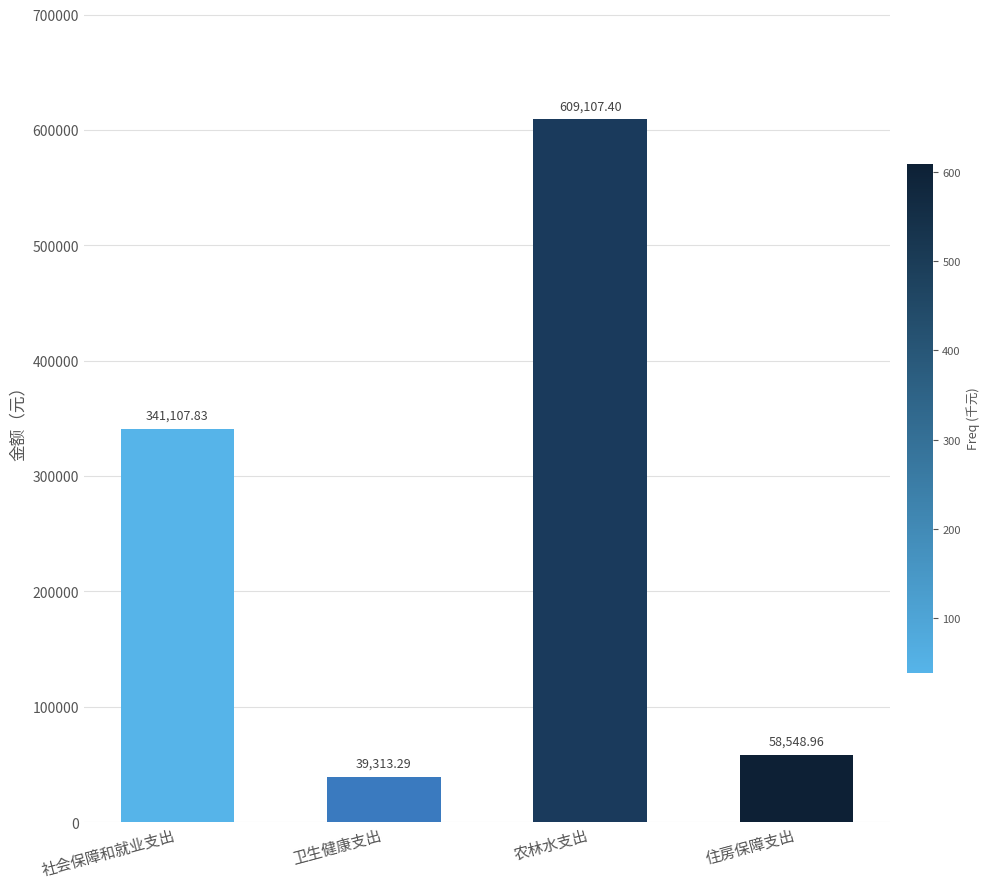

Where does the data first go above 341107?

社会保障和就业支出